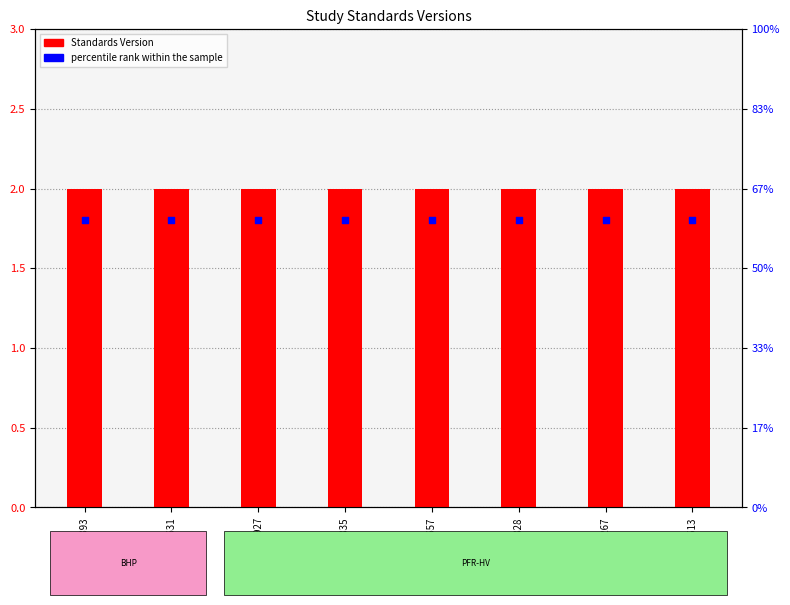

Is the value of percentile rank within the sample at WWHV073828 greater than the value of Standards Version at WWHV044267?

No